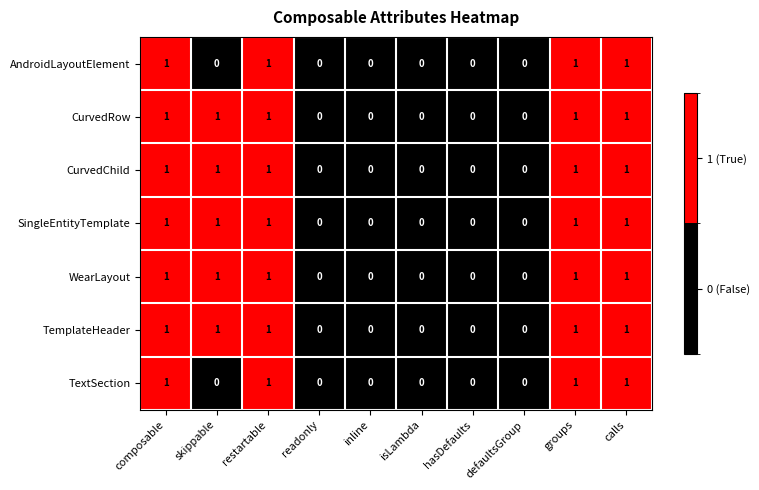

Is it true that AndroidLayoutElement equals 0 at restartable?

False